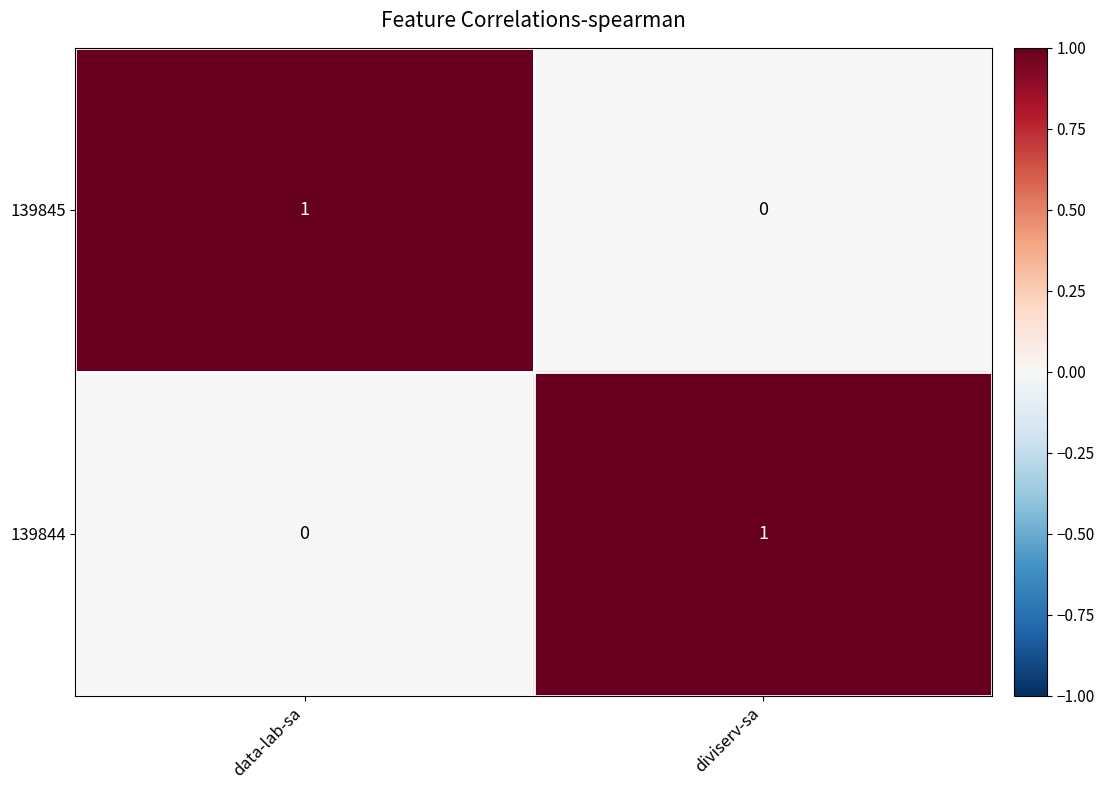

Where is 139844 nearest to the value 0?

data-lab-sa